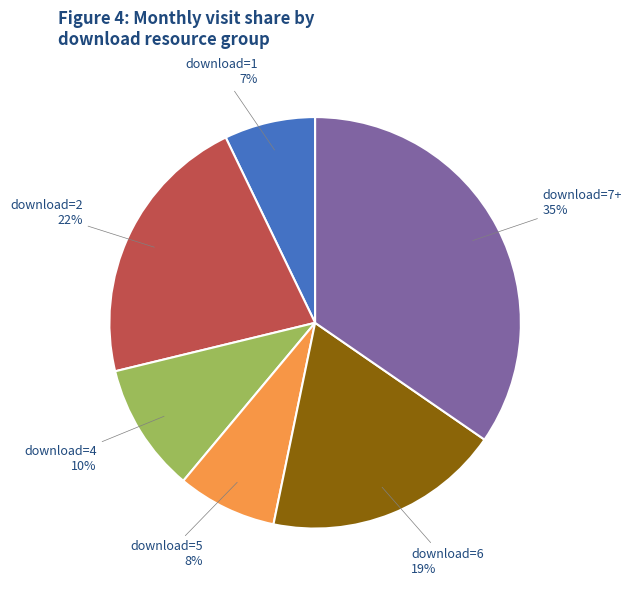

Do download=5 and download=6 together represent more than half of the pie?

No